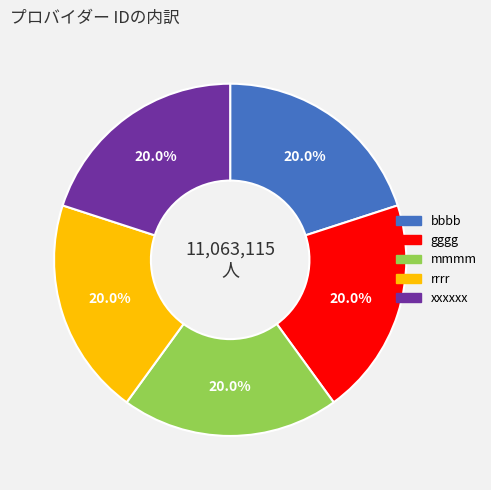

Is there a majority slice in this chart?

No